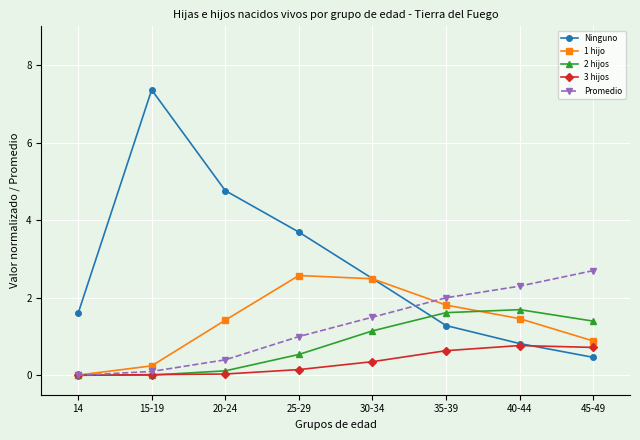

What is the highest value of the Promedio series?

2.7